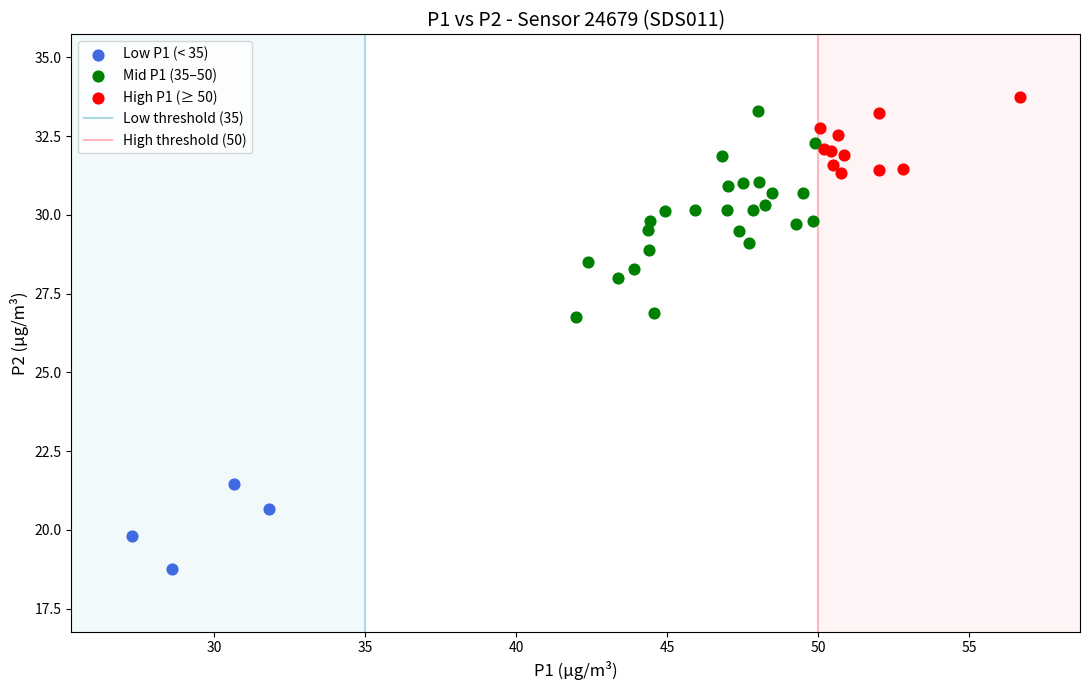

Which series has the widest spread of Y values?

Mid P1 (35–50)